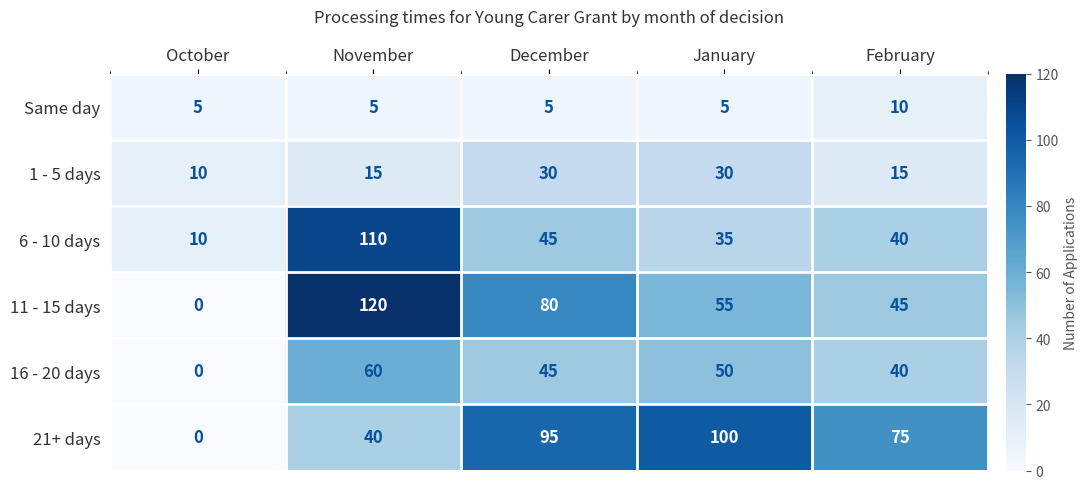

At which category does the chart reach its minimum across all series?

October